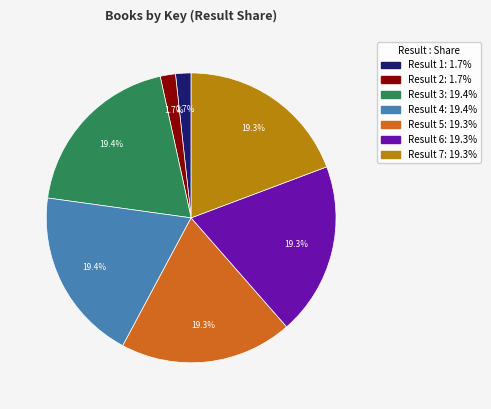

Is there any slice that represents more than half of the pie?

No